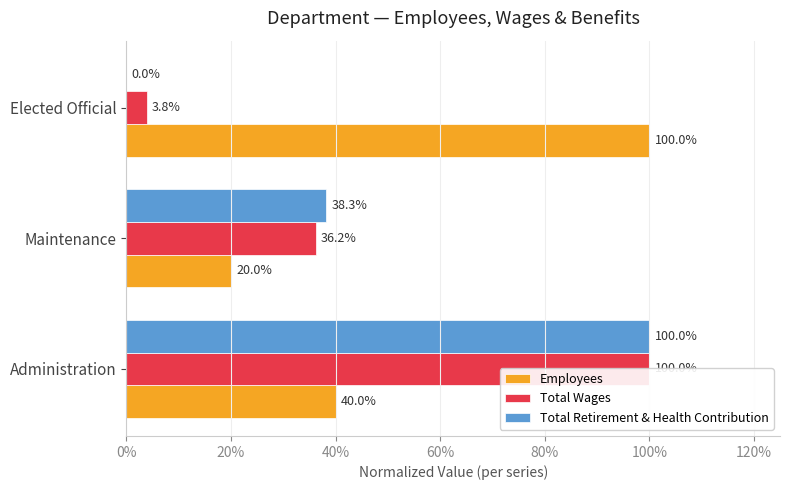

What position from the left is Elected Official?

3